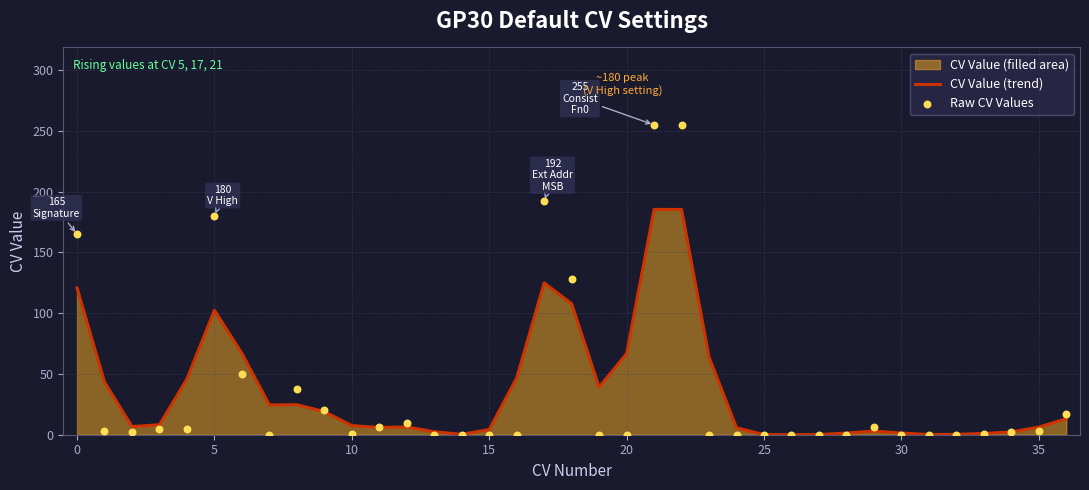

Which series has the widest spread of Y values?

Raw CV Values